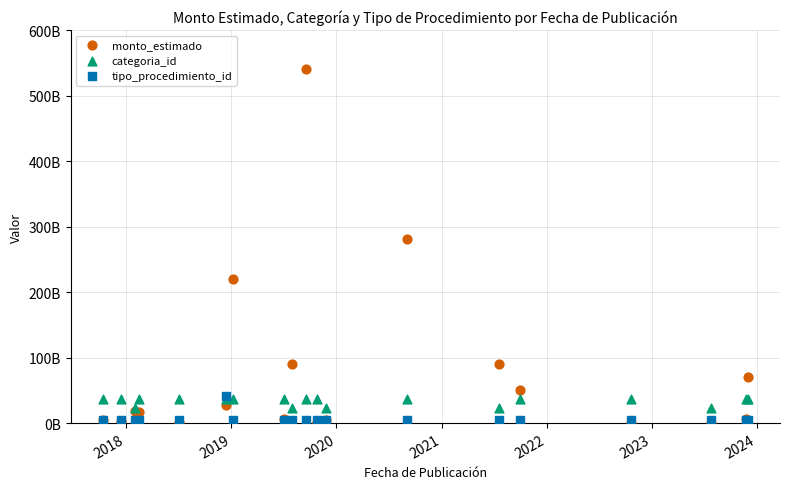

Which series contains the highest Y value?

monto_estimado